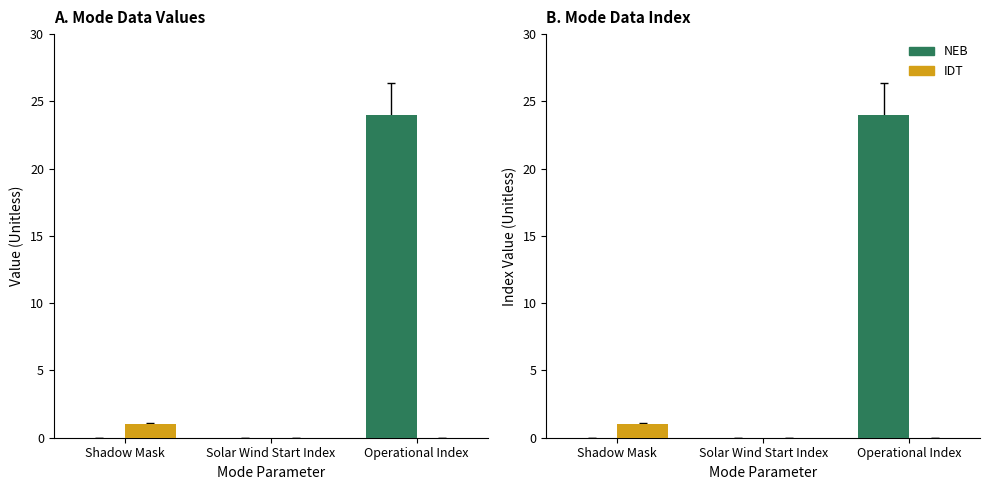

At which category is the sum across all series the highest?

Operational Index